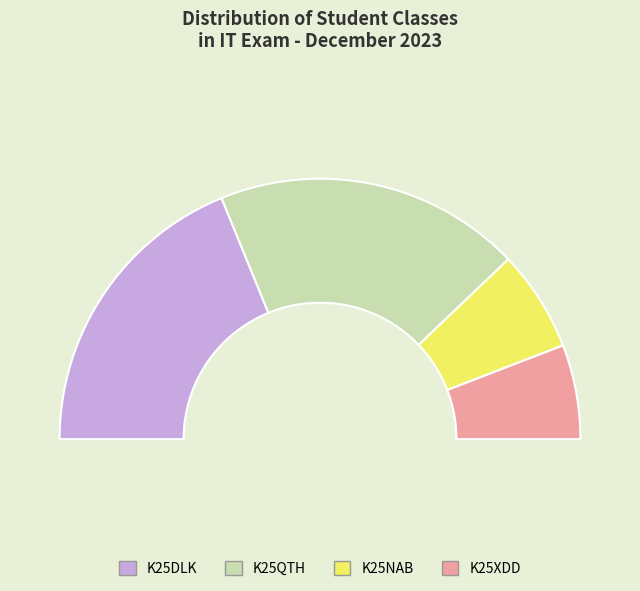

Rank the categories by value from lowest to highest.

K25XDD, K25NAB, K25DLK, K25QTH